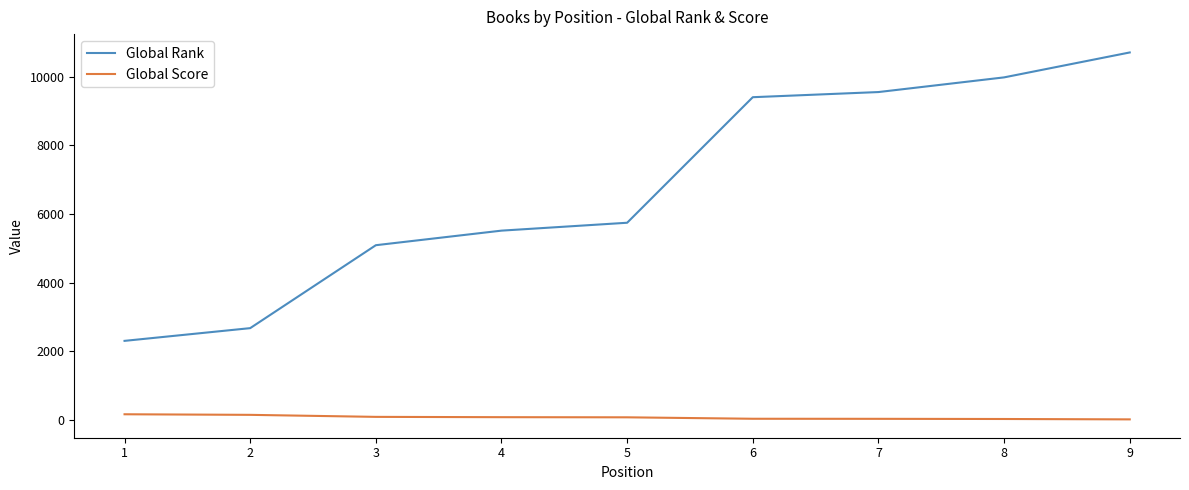

True or false: Global Rank and Global Score cross at least once.

False